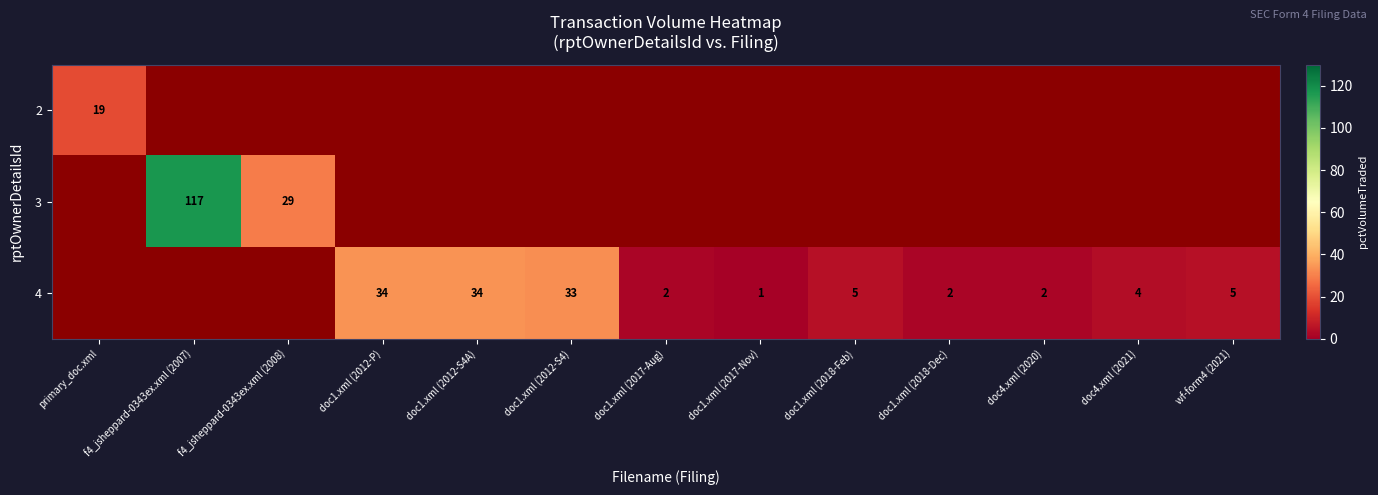

What is the sum of the 4 values at doc1.xml (2012-S4) and doc4.xml (2021)?

37